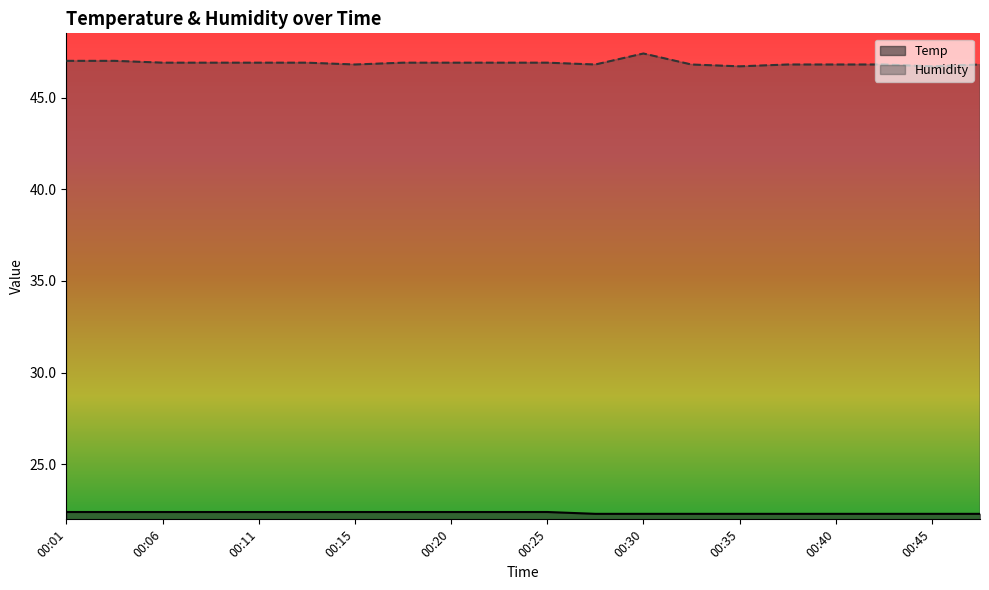

At which label does Humidity reach its peak?

00:30